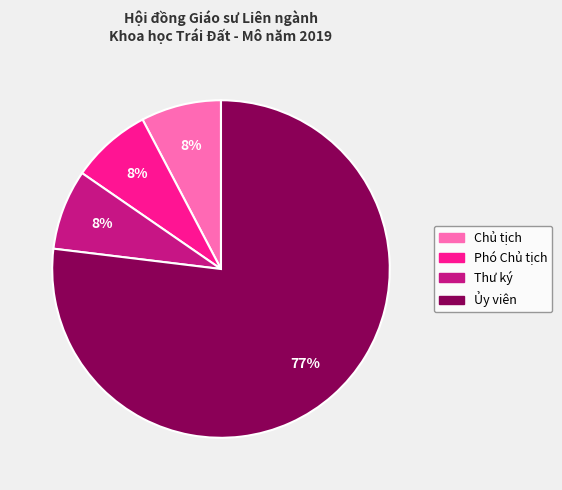

Does any single category account for the majority?

Yes